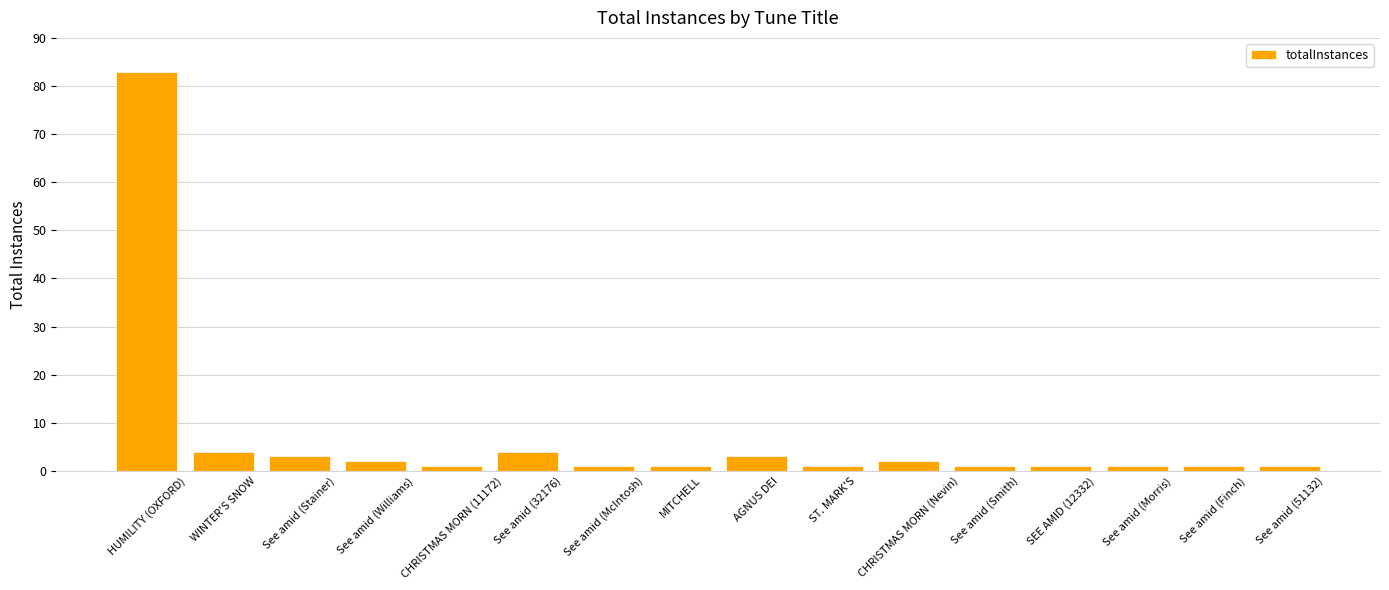

What is the value of the 8th bar from the left?

1